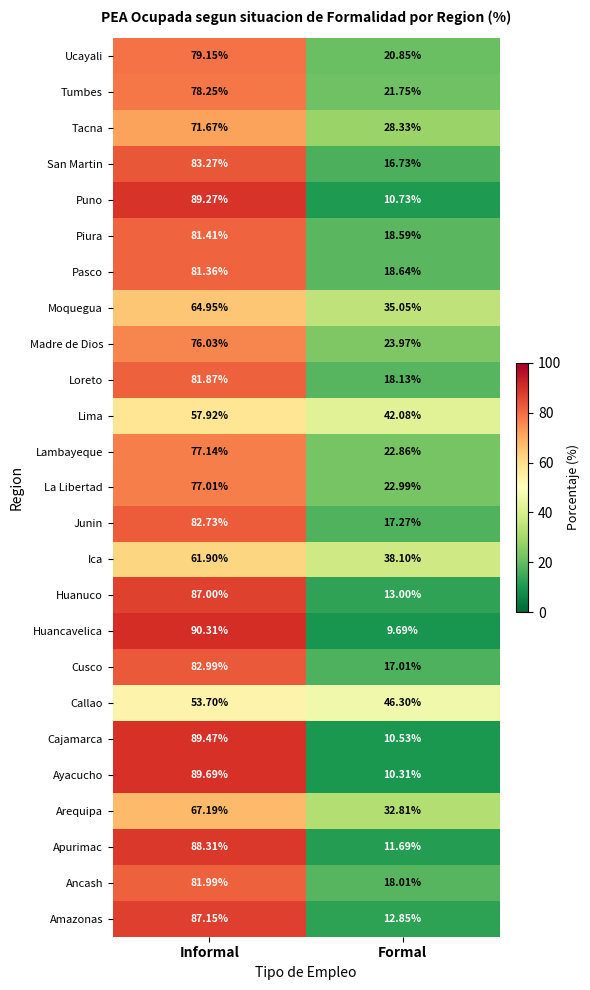

Which category has the lowest value across all series?

Formal